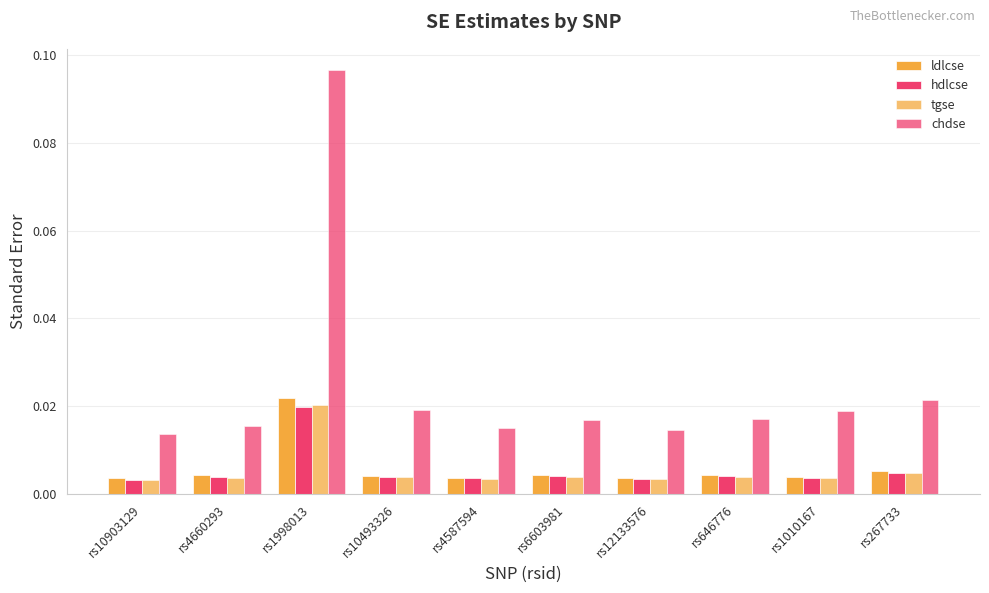

Is it true that hdlcse equals 0.0 at rs4587594?

False